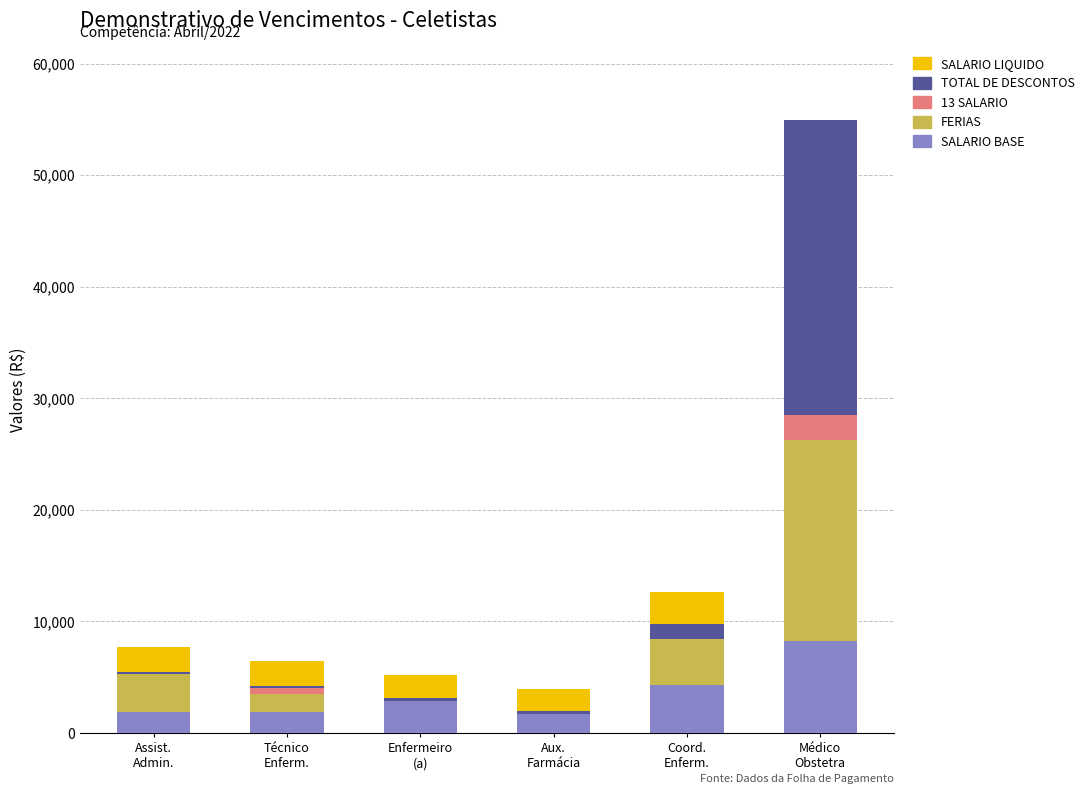

What is the highest value of the SALARIO BASE series?

8211.8